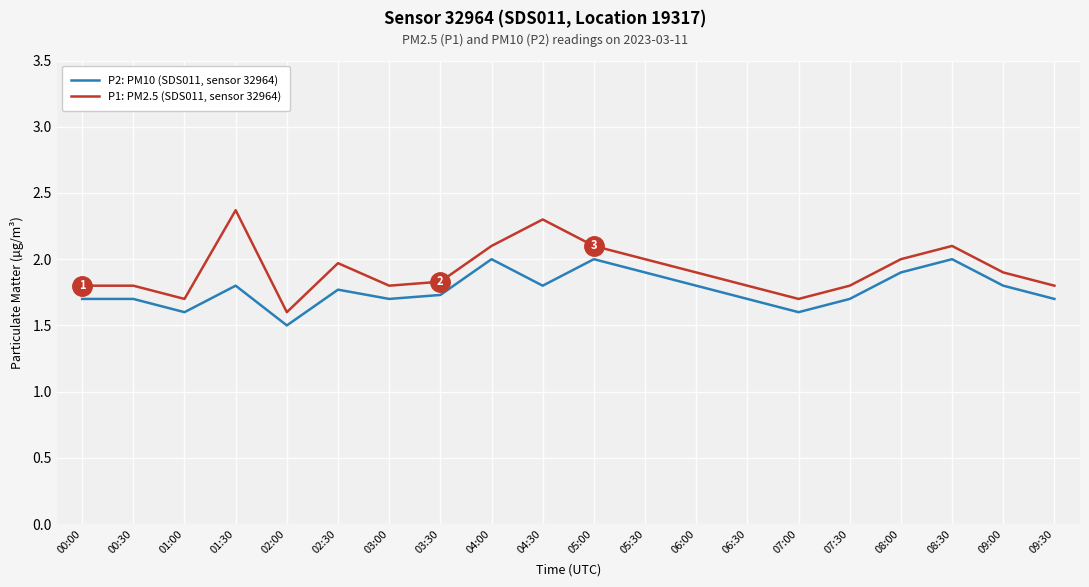

At which label does P2: PM10 (SDS011, sensor 32964) reach its minimum?

02:00